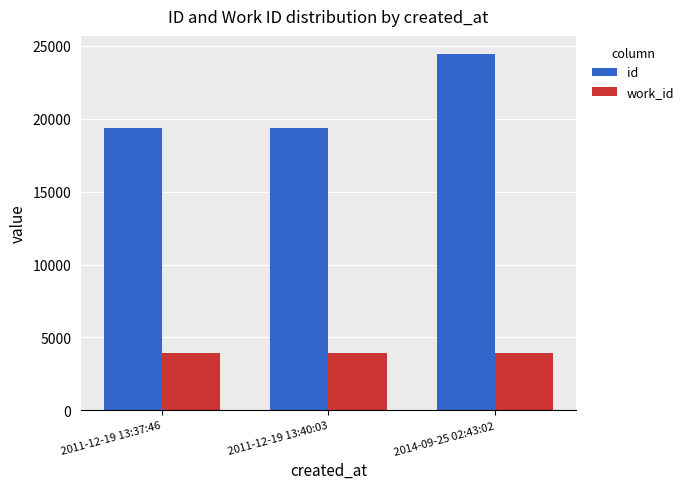

At 2011-12-19 13:40:03, list the series in order from smallest to largest.

work_id, id